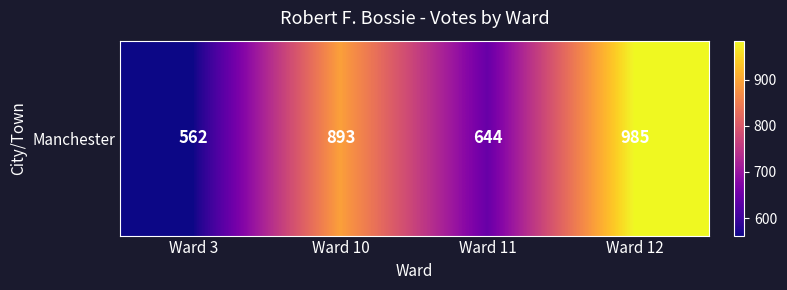

Rank the categories by value from highest to lowest.

Ward 12, Ward 10, Ward 11, Ward 3